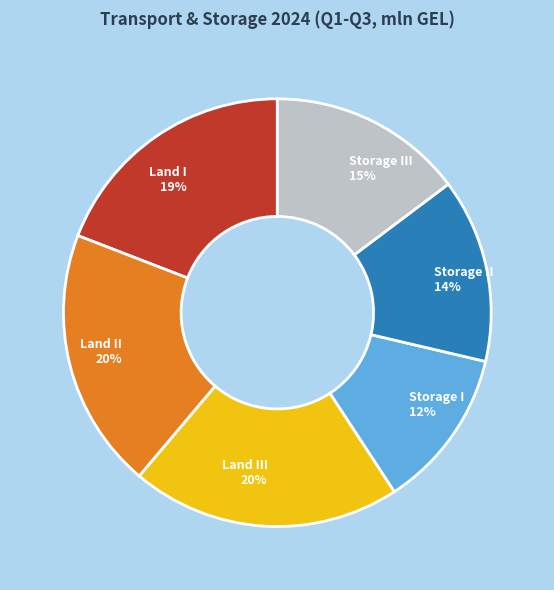

To the nearest percent, what is the difference between the largest and smallest slice percentages?

8%